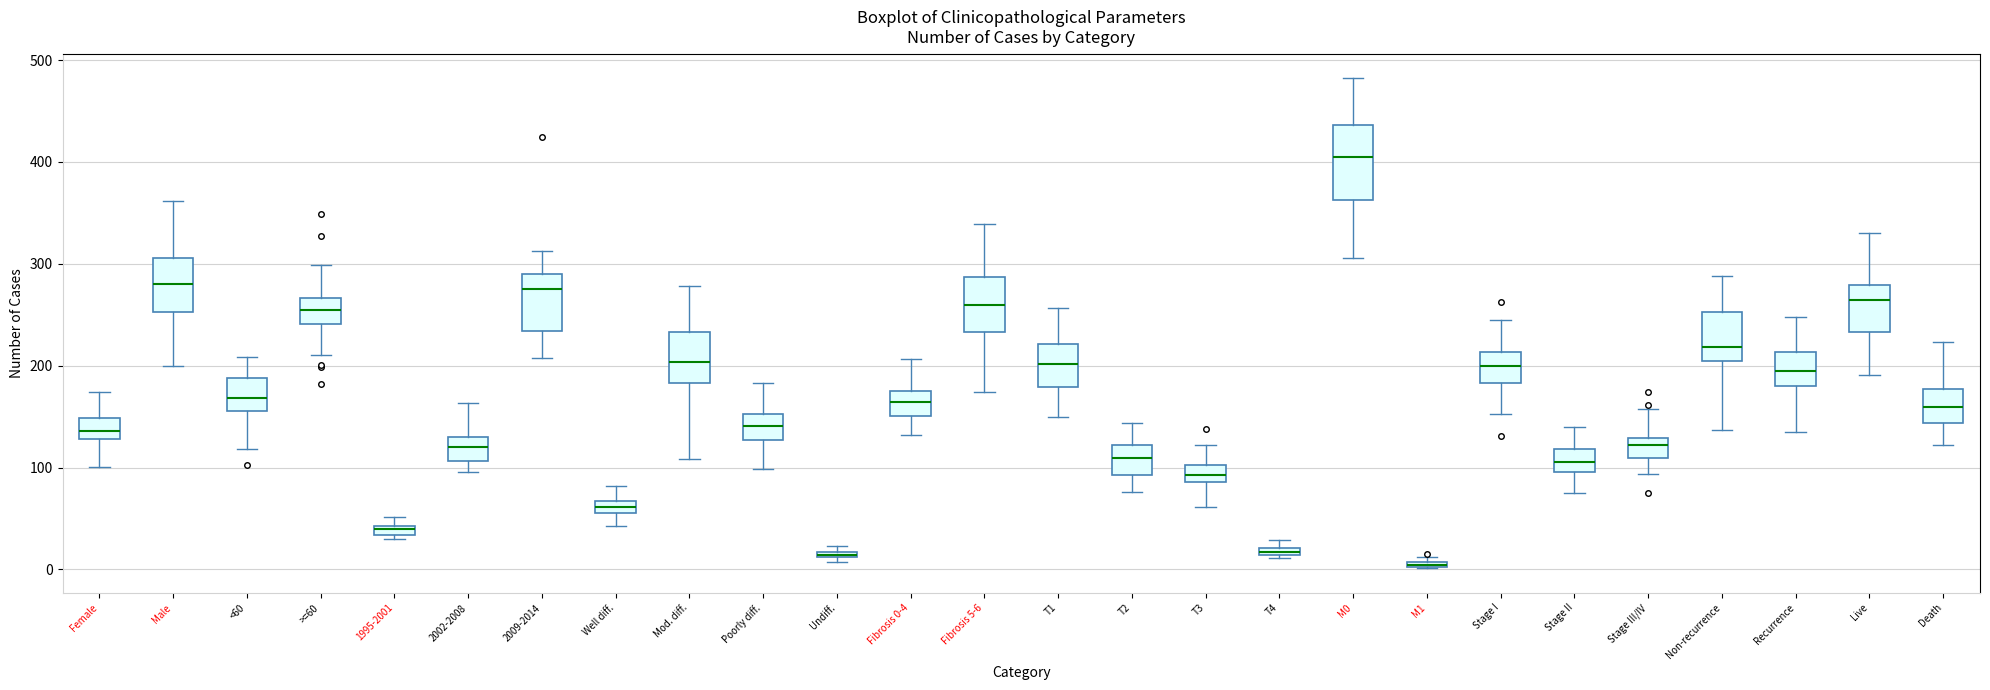

Comparing the boxes themselves (not the whiskers), which one is the tallest?

M0